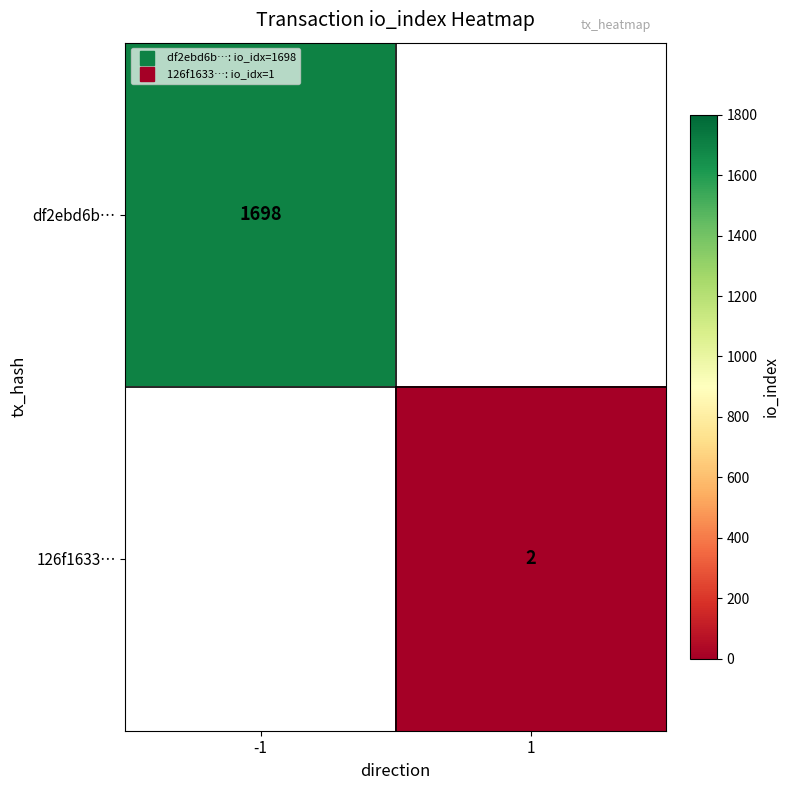

True or false: 126f1633… has a value of 2.9 at 1.

False